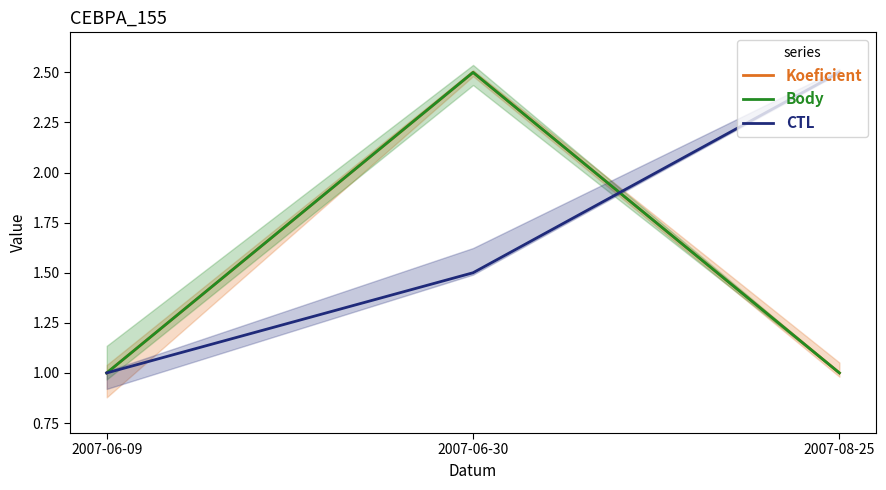

What is the value of the Body point at the 2nd from the left?

2.5